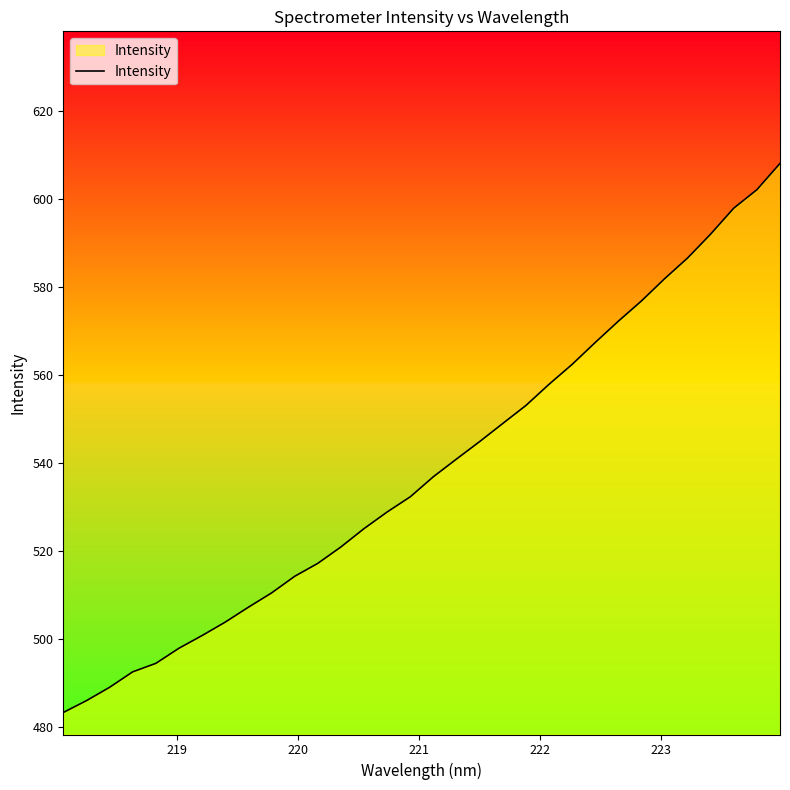

What is the smallest value displayed?

483.4